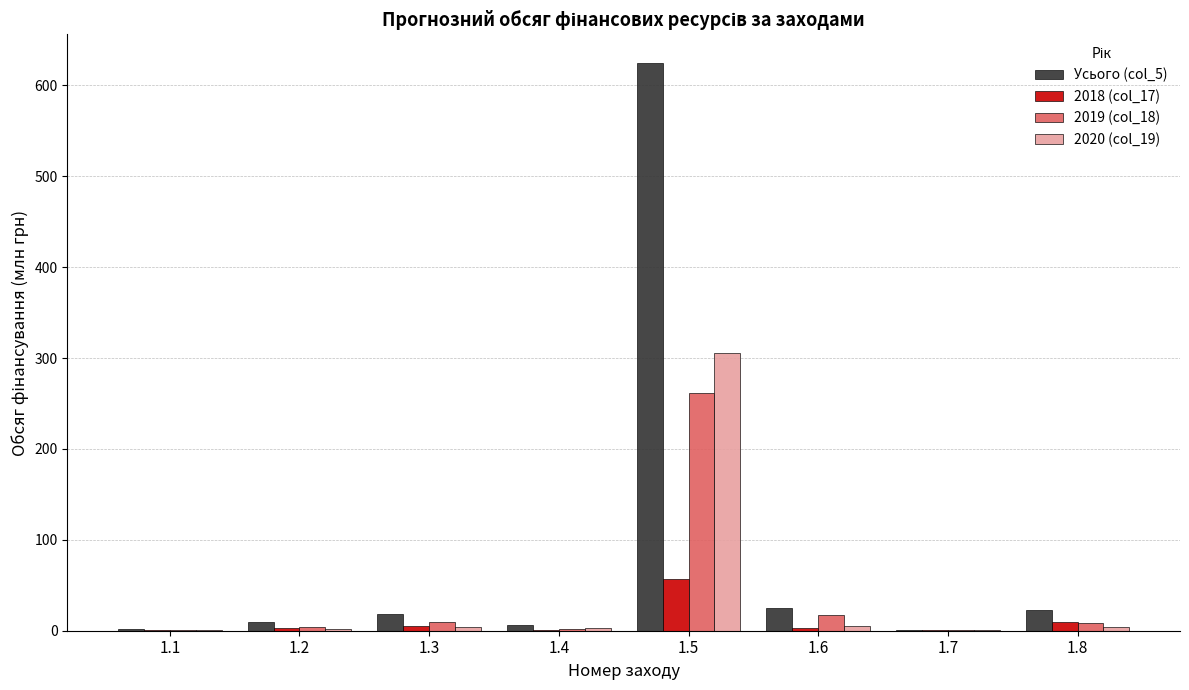

What is the greatest value displayed?

625.0